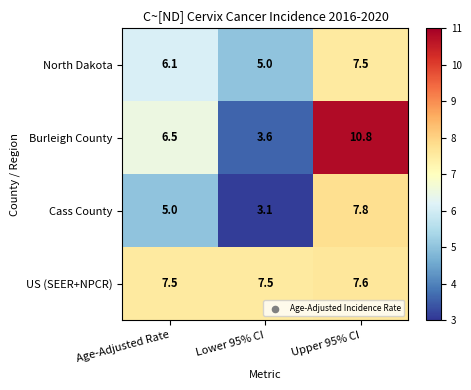

The value of North Dakota at Upper 95% CI is 1.8. True or false?

False